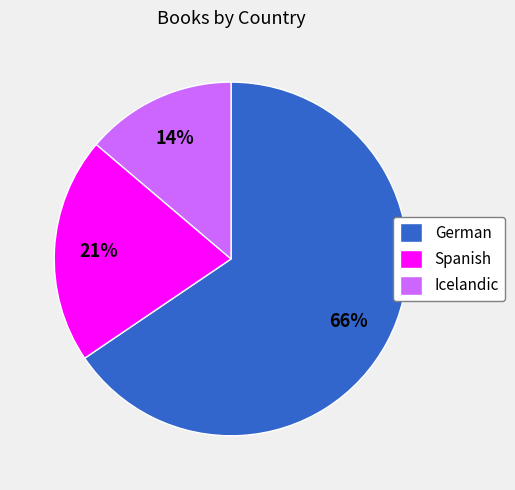

Which has a higher value, Spanish or Icelandic?

Spanish